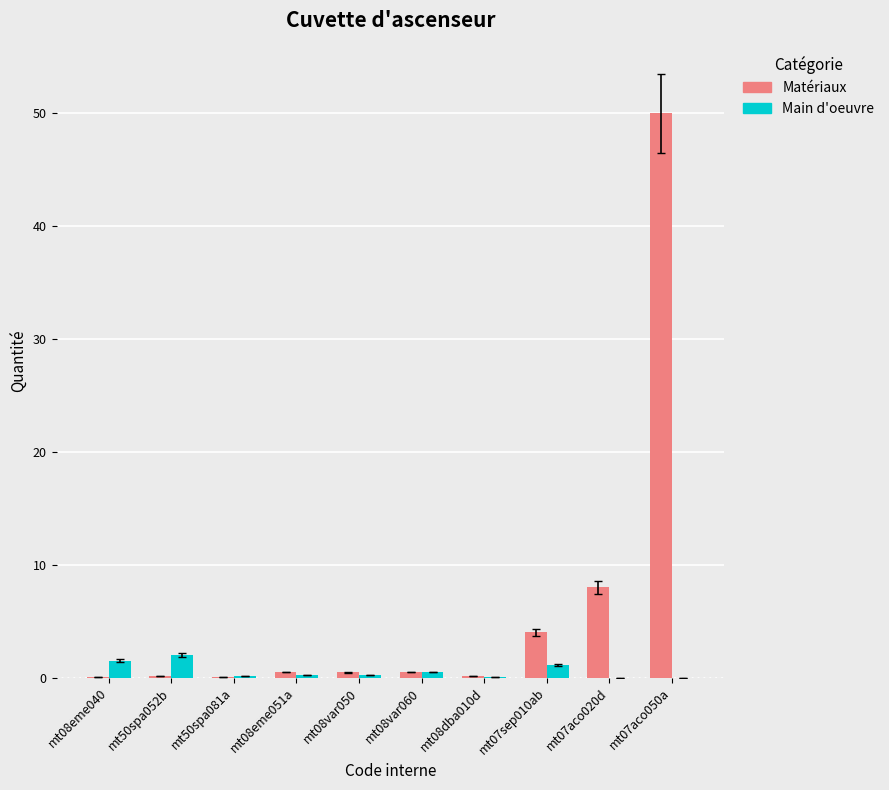

What is the greatest value displayed?

50.0